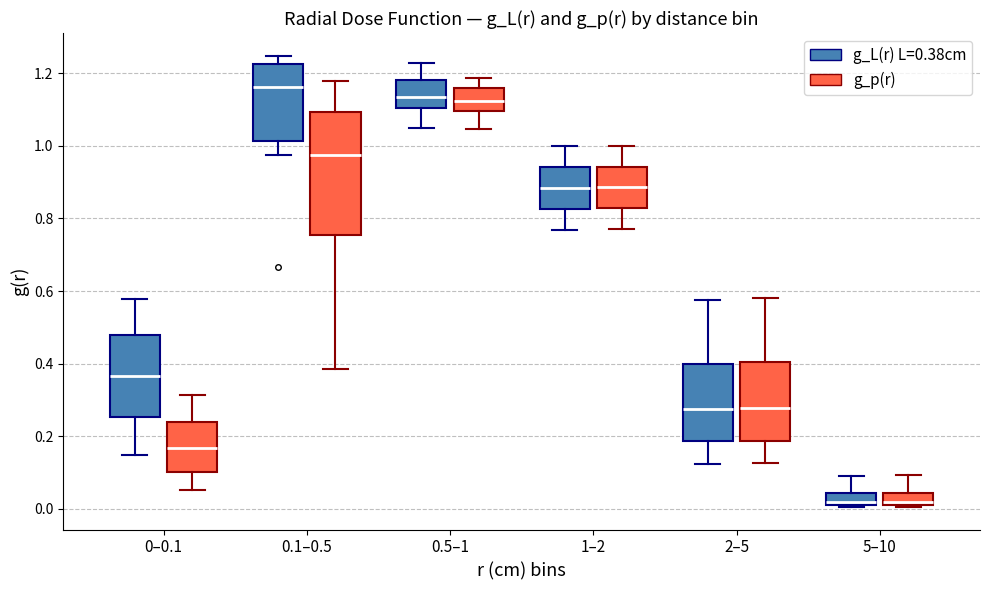

Which box has the highest median line?

0.1–0.5 (g_L(r) L=0.38cm)